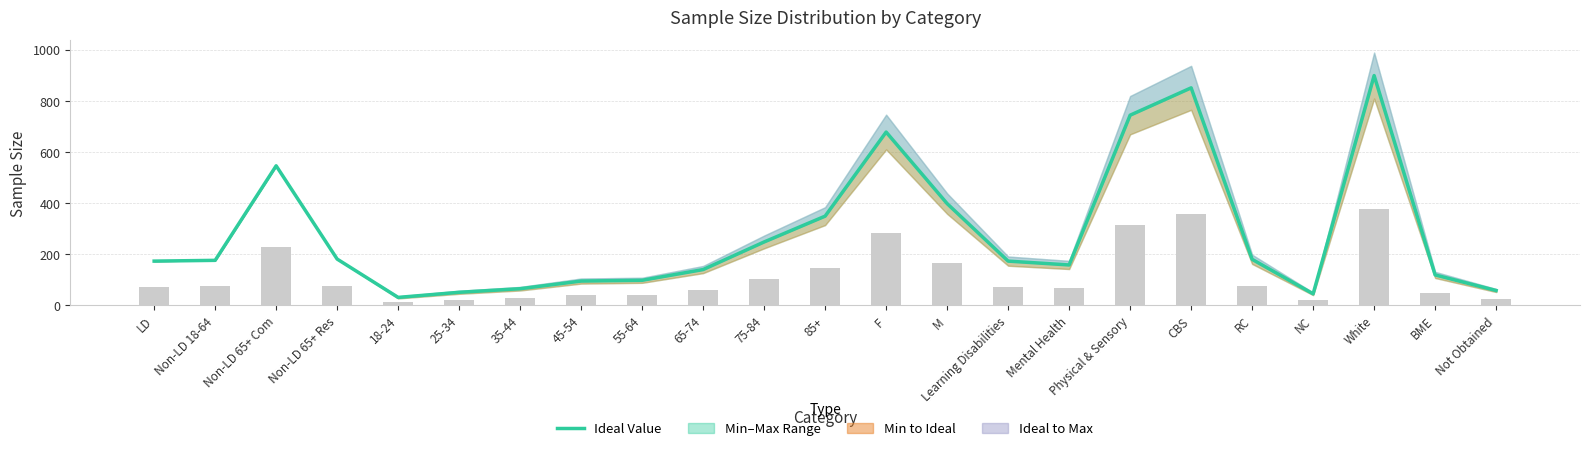

At which label is the value closest to 465?

M